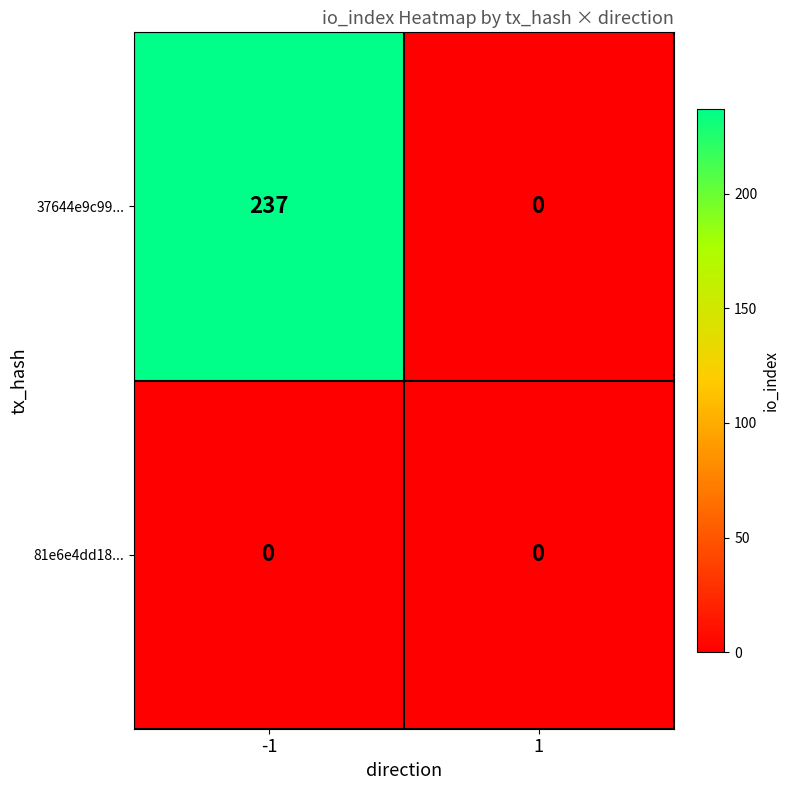

At which category is the sum across all series the highest?

-1